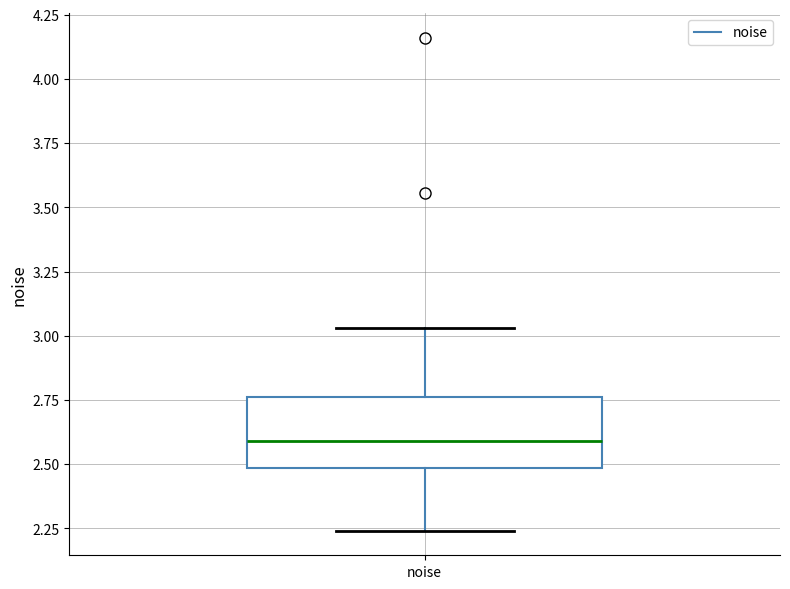

Transcribe this box plot: give where the median line is, the range the box spans, and where the two whiskers end, as read against the y-axis. The values are not printed on the chart, so give them approximately, as read against the axis.

median 2.60, box 2.50 to 2.75, whiskers 2.25 to 3.05